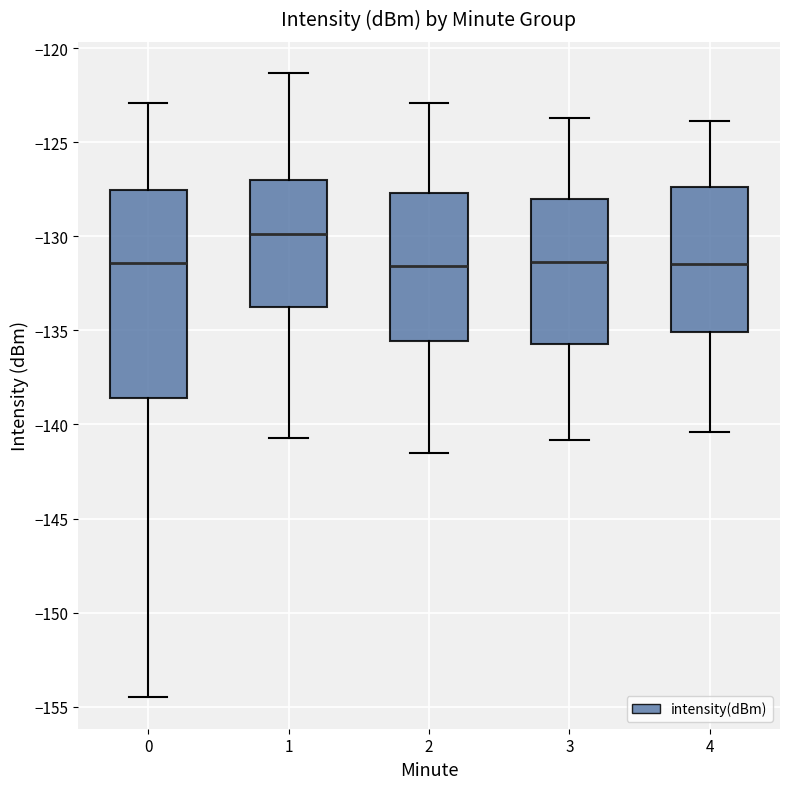

Reading left to right, read every box against the y-axis: the position of its median line, the range the box covers, and the ends of its whiskers. The values are not printed on the chart, so give them approximately, as read against the axis.

0: median -131.5, box -138.5 to -127.5, whiskers -154.5 to -123.0
1: median -130.0, box -134.0 to -127.0, whiskers -140.5 to -121.5
2: median -131.5, box -135.5 to -127.5, whiskers -141.5 to -123.0
3: median -131.5, box -135.5 to -128.0, whiskers -141.0 to -123.5
4: median -131.5, box -135.0 to -127.5, whiskers -140.5 to -124.0